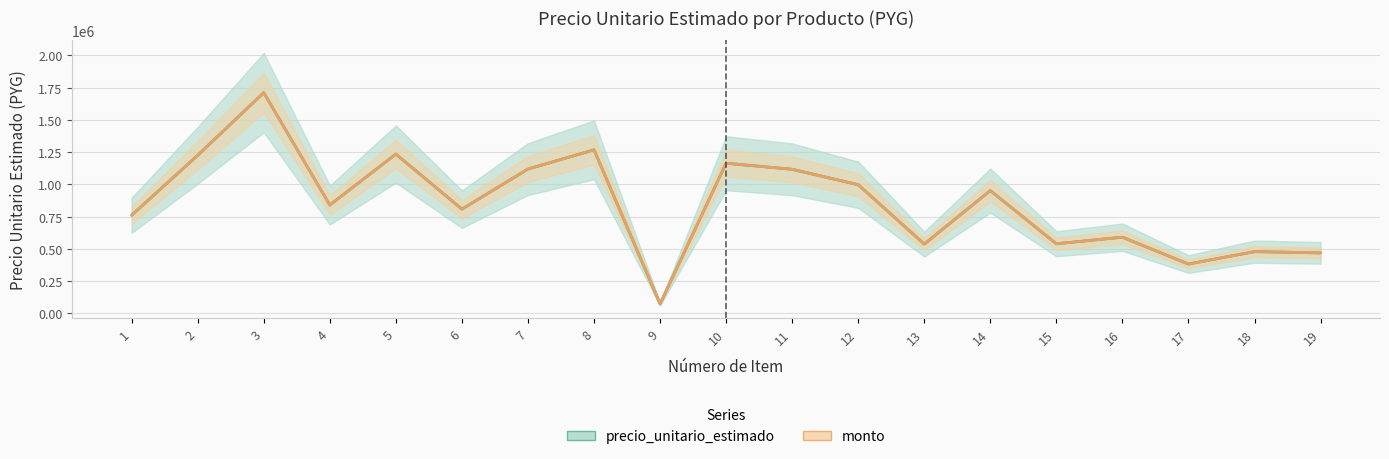

Rank the series at 12 from highest to lowest value.

precio_unitario_estimado, monto